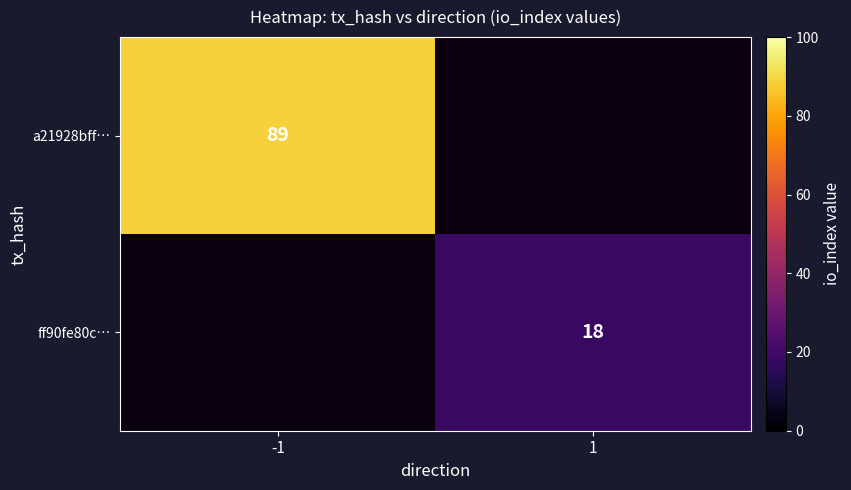

The a21928bff… series shows 89 at -1. True or false?

True